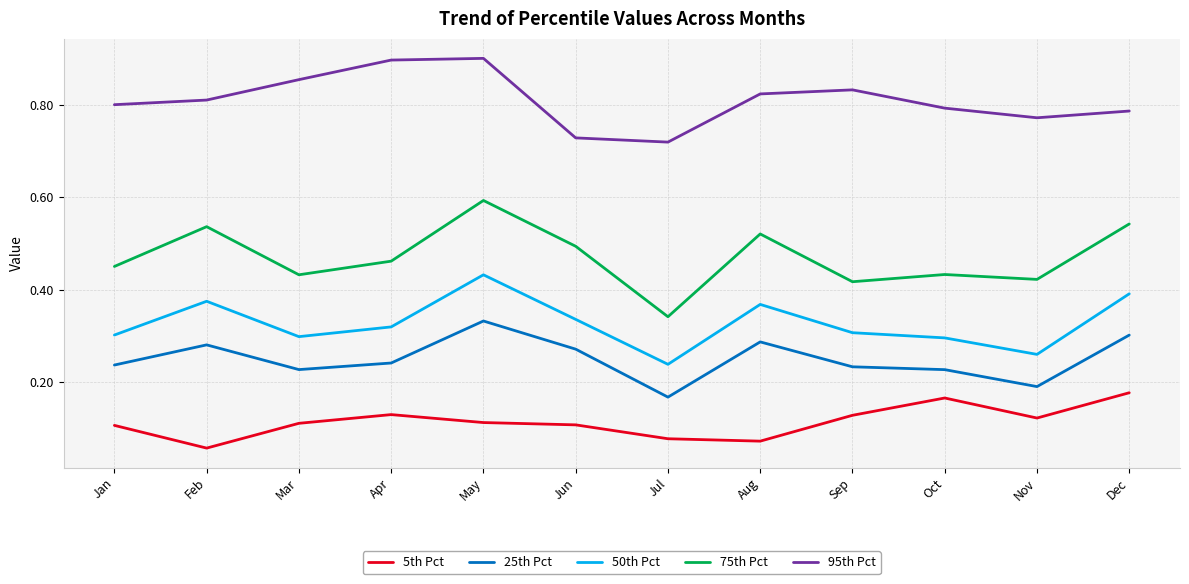

At how many categories does at least one series exceed 0?

12